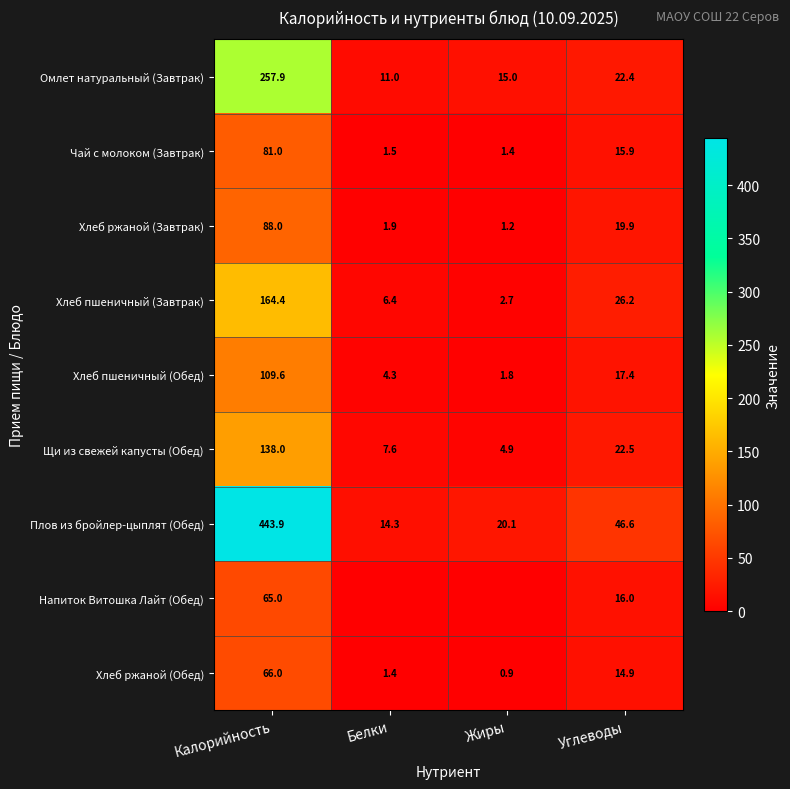

What is the difference between the highest and lowest values at Калорийность?

378.9